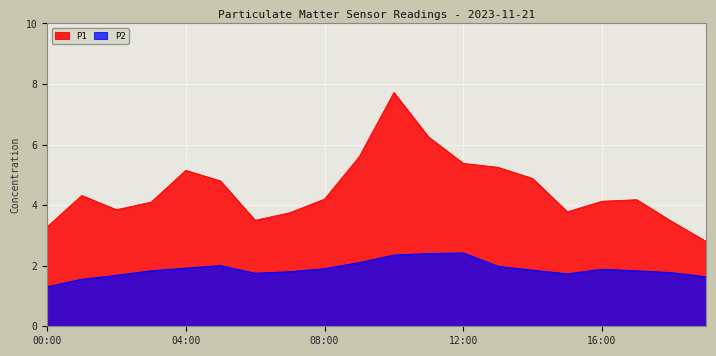

What is the minimum value for P1?

2.8